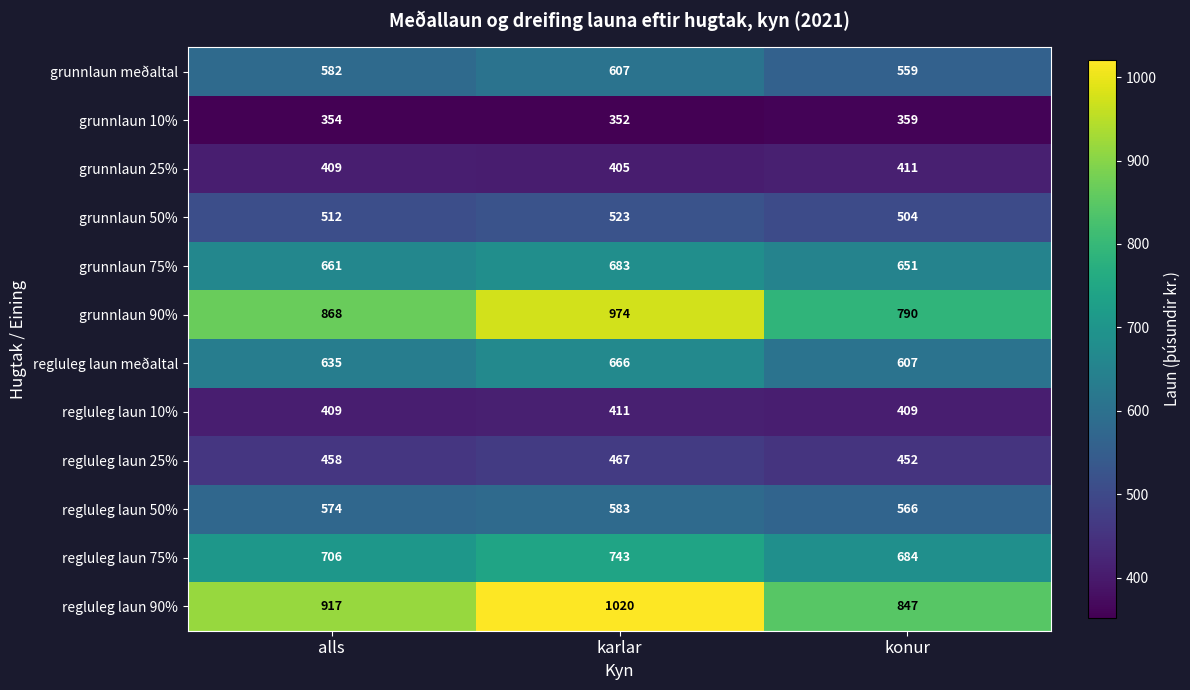

What is the difference between the highest and lowest values at alls?

563